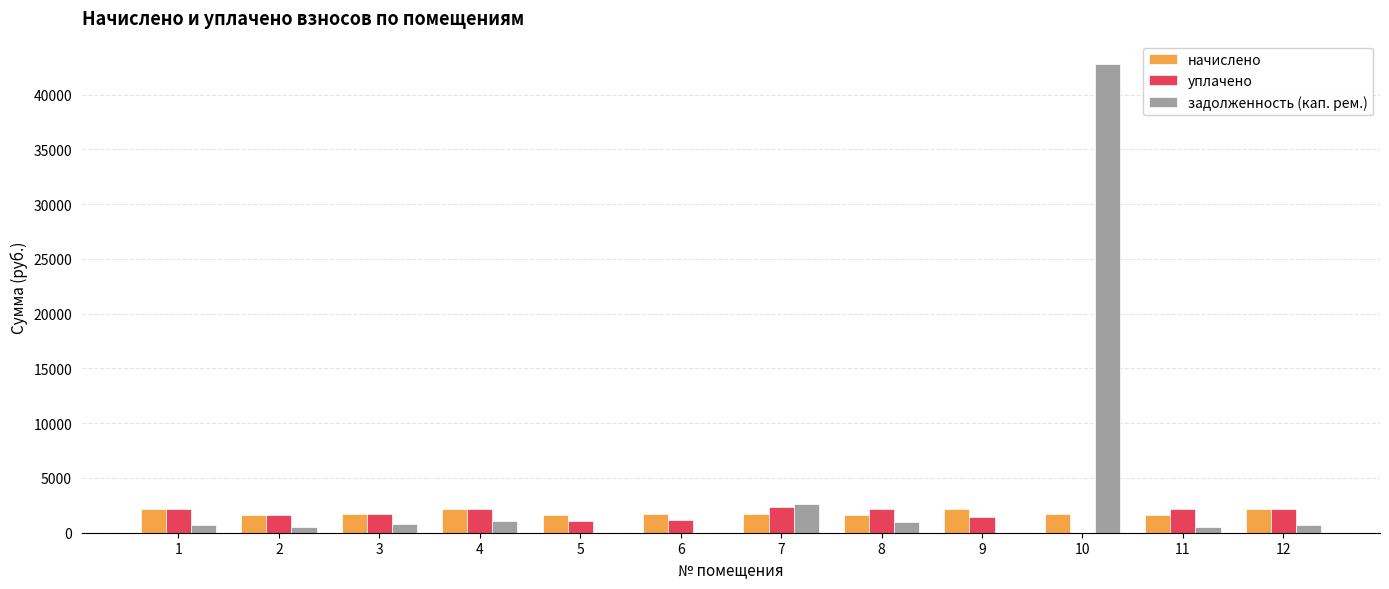

The value of уплачено at 9 is 1454.2. True or false?

True